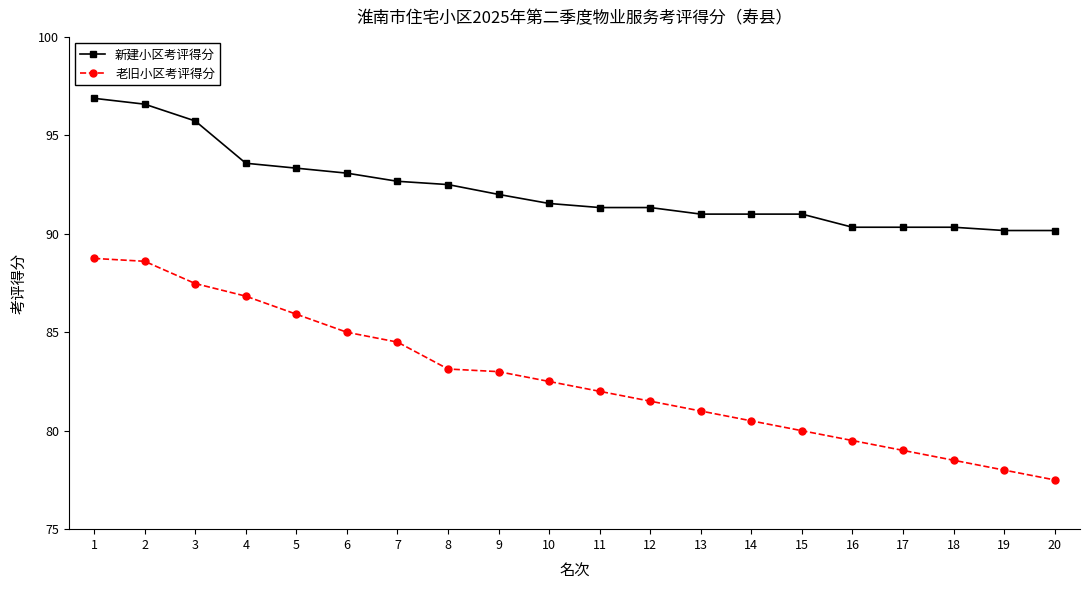

True or false: 老旧小区考评得分 and 新建小区考评得分 intersect in this chart.

False